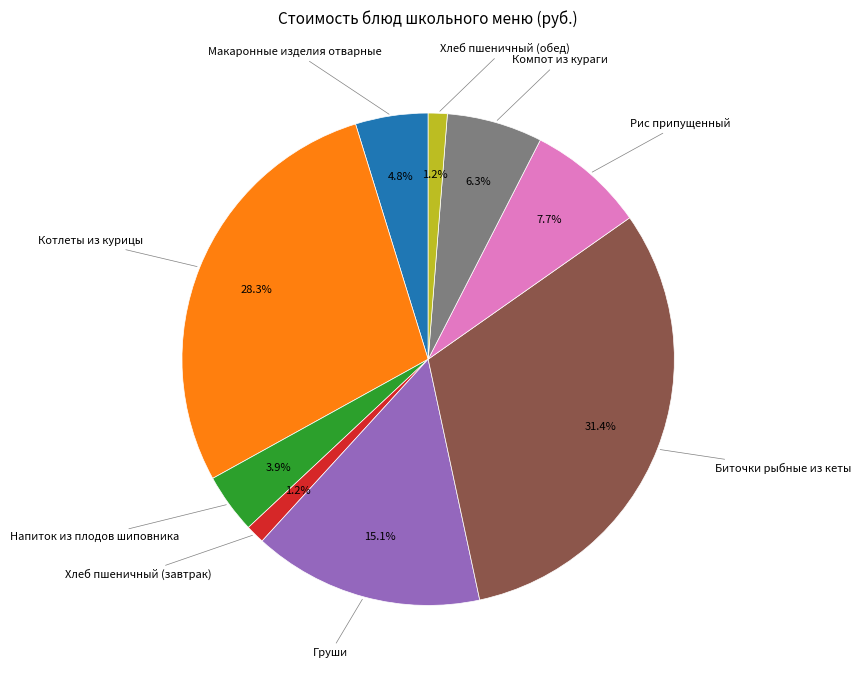

Count the number of slices in the pie.

9